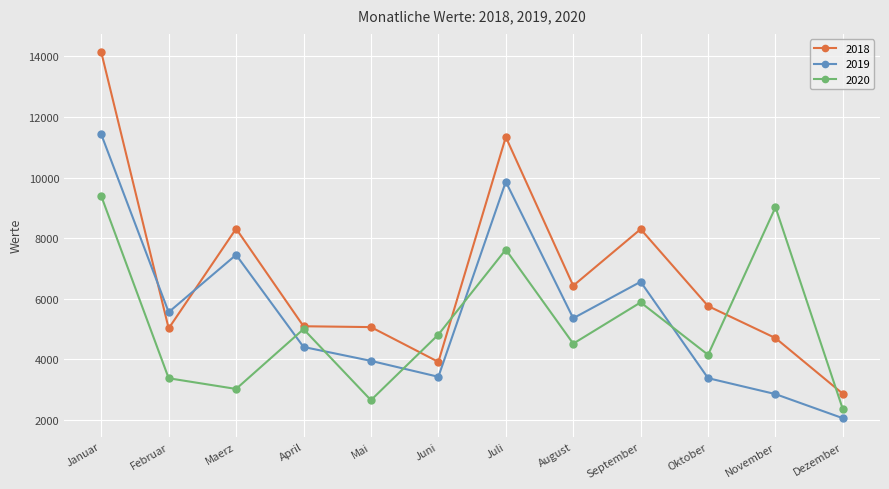

At which category is the sum across all series the highest?

Januar